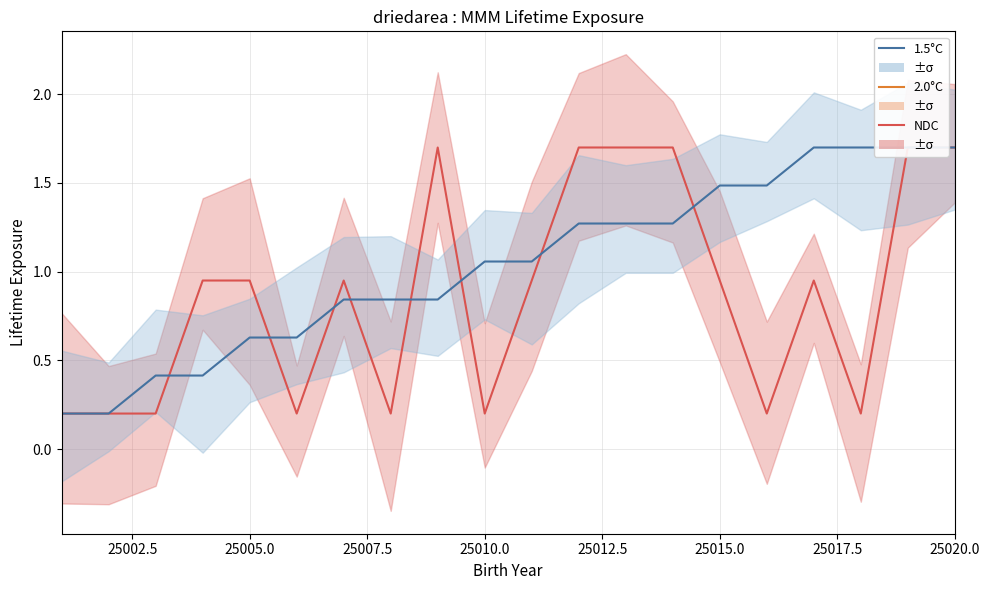

Is the value of 2.0°C at 25020.0 greater than the value of NDC at 25020.0?

No